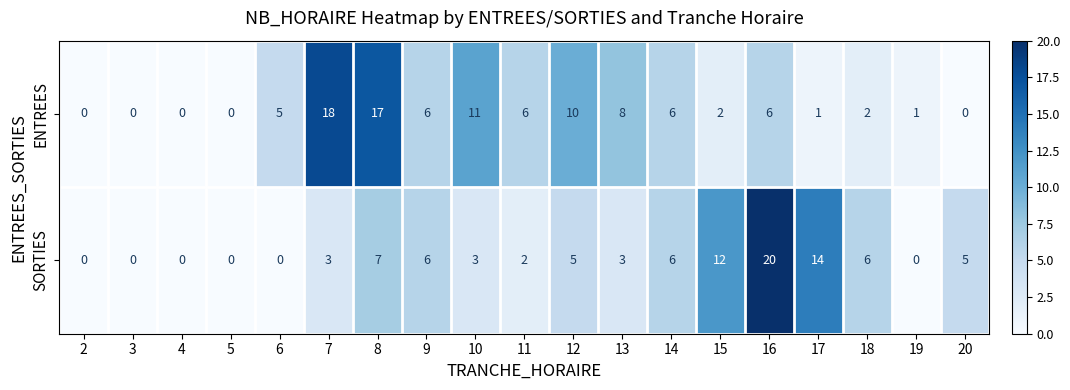

What is the maximum value for ENTREES?

18